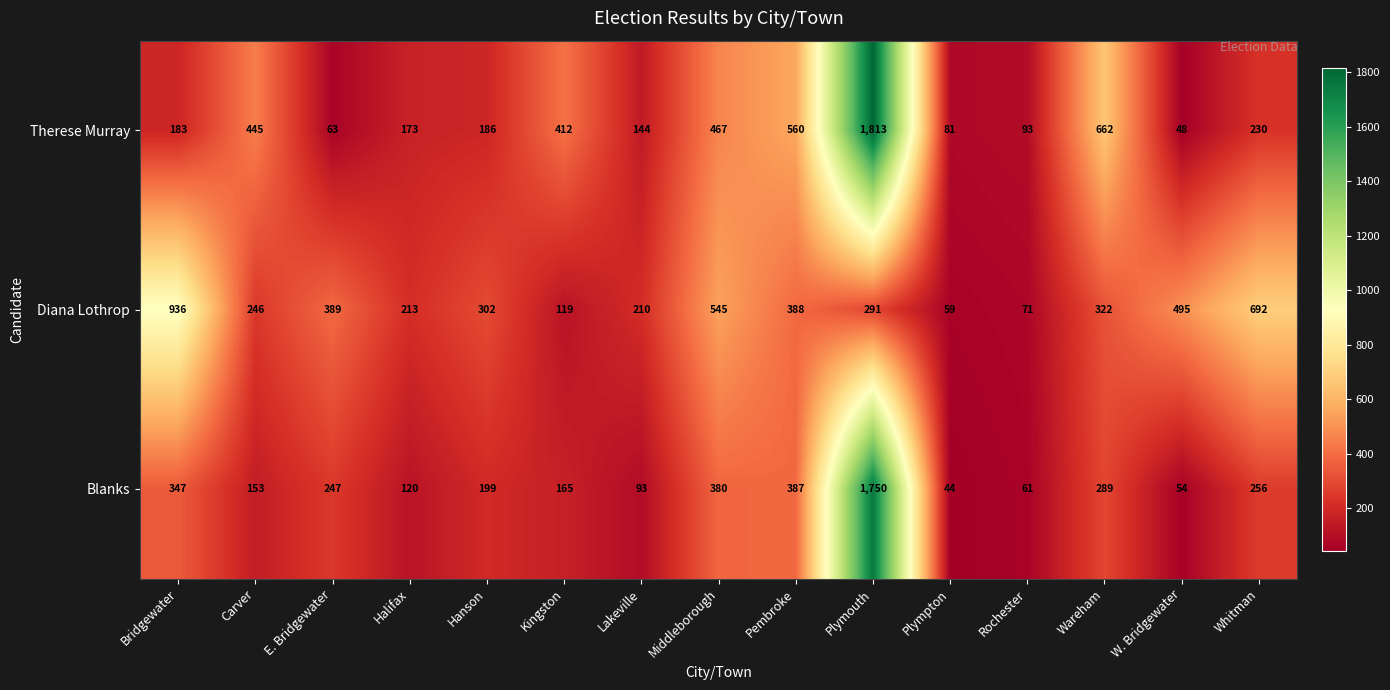

Which series has the largest total across all categories?

Therese Murray